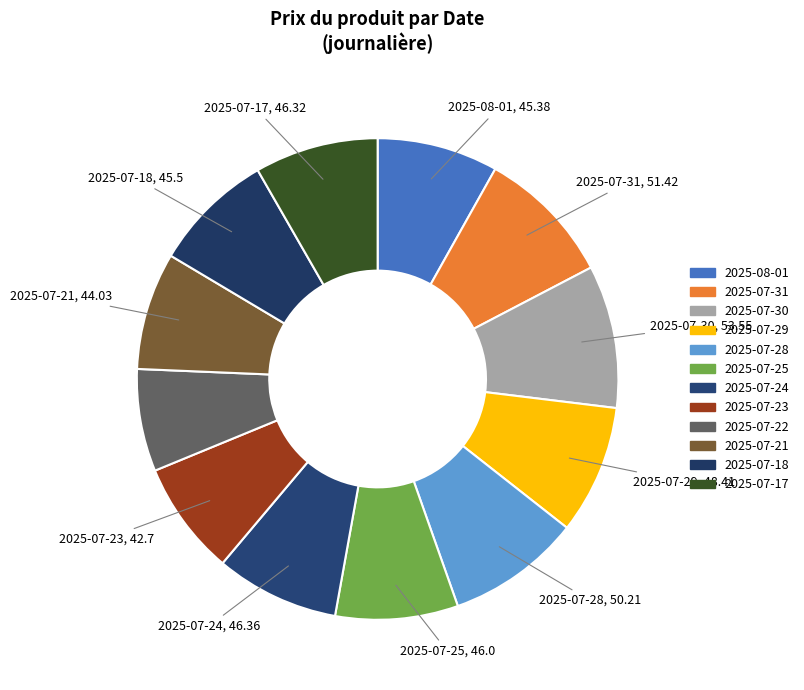

To the nearest percent, what is the difference between the largest and smallest slice percentages?

3%